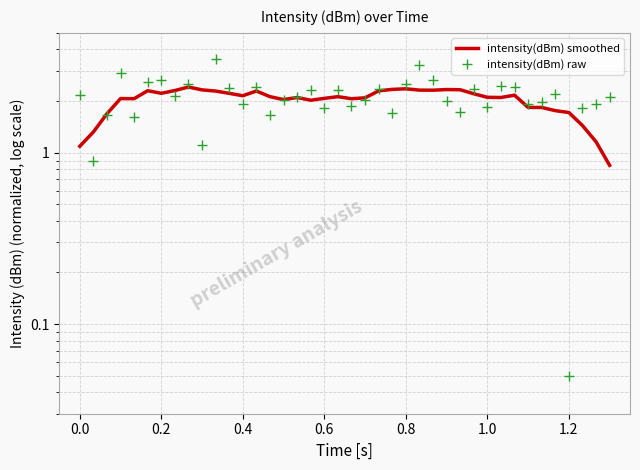

How many distinct data groups are displayed?

2